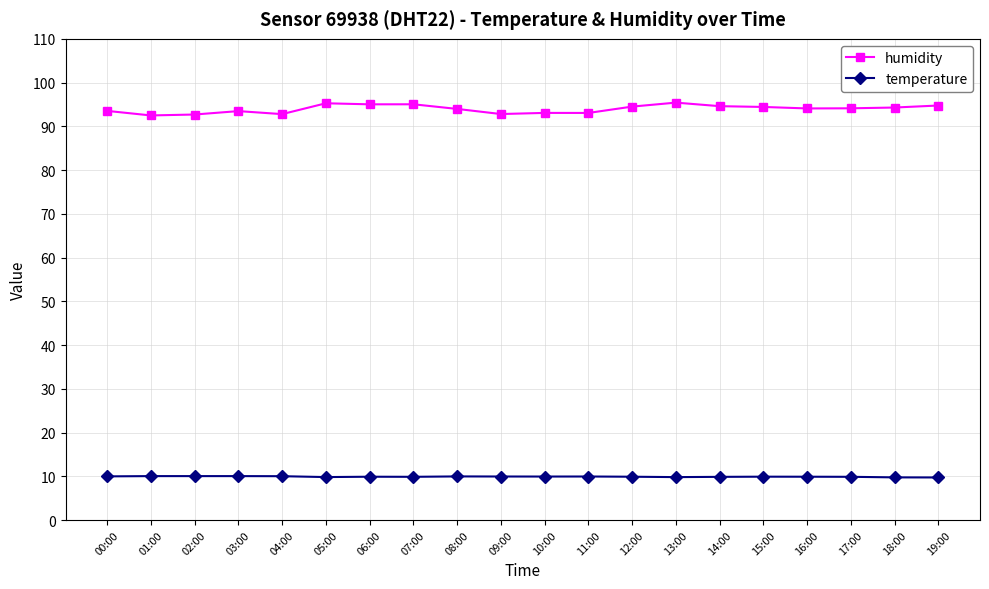

The humidity series shows 63.2 at 01:00. True or false?

False